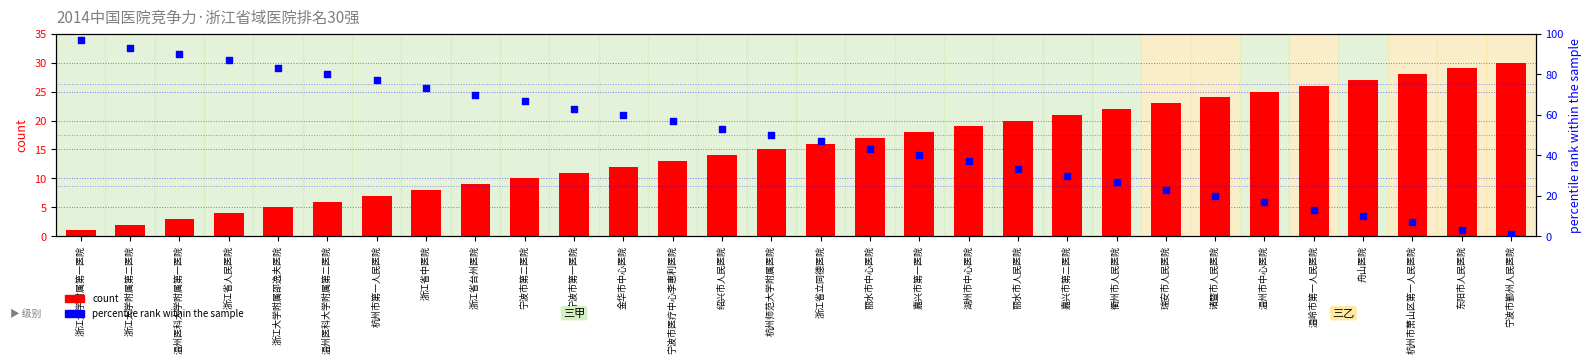

What are all the series names shown in the legend?

count, percentile rank within the sample